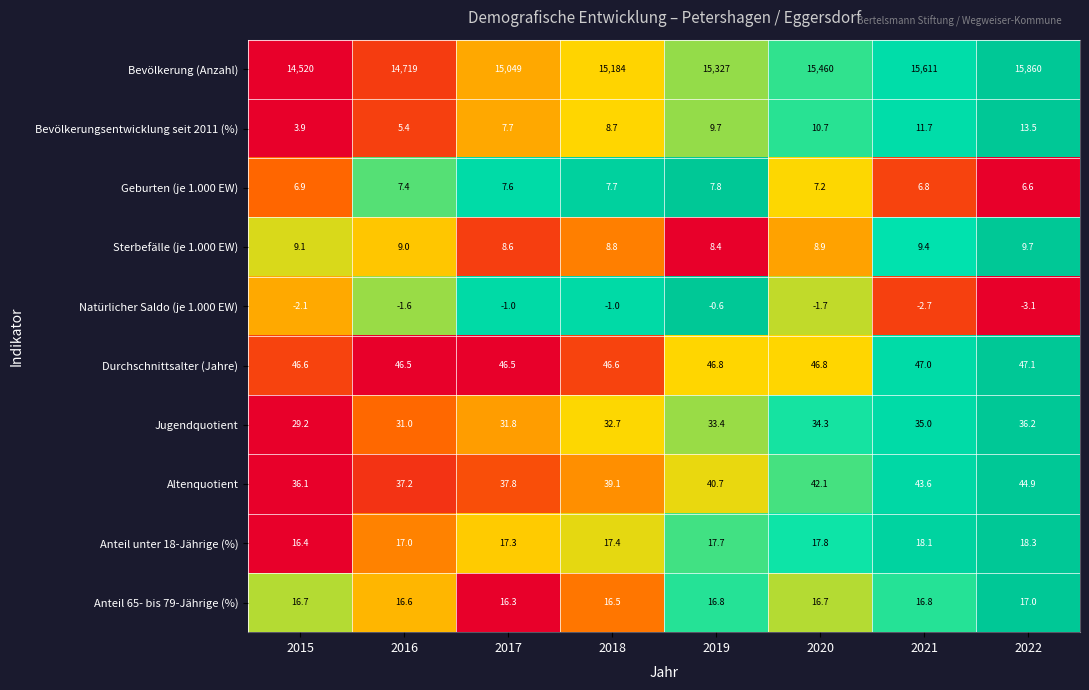

Between 2015 and 2019, which series saw the biggest shift?

Bevölkerung (Anzahl)